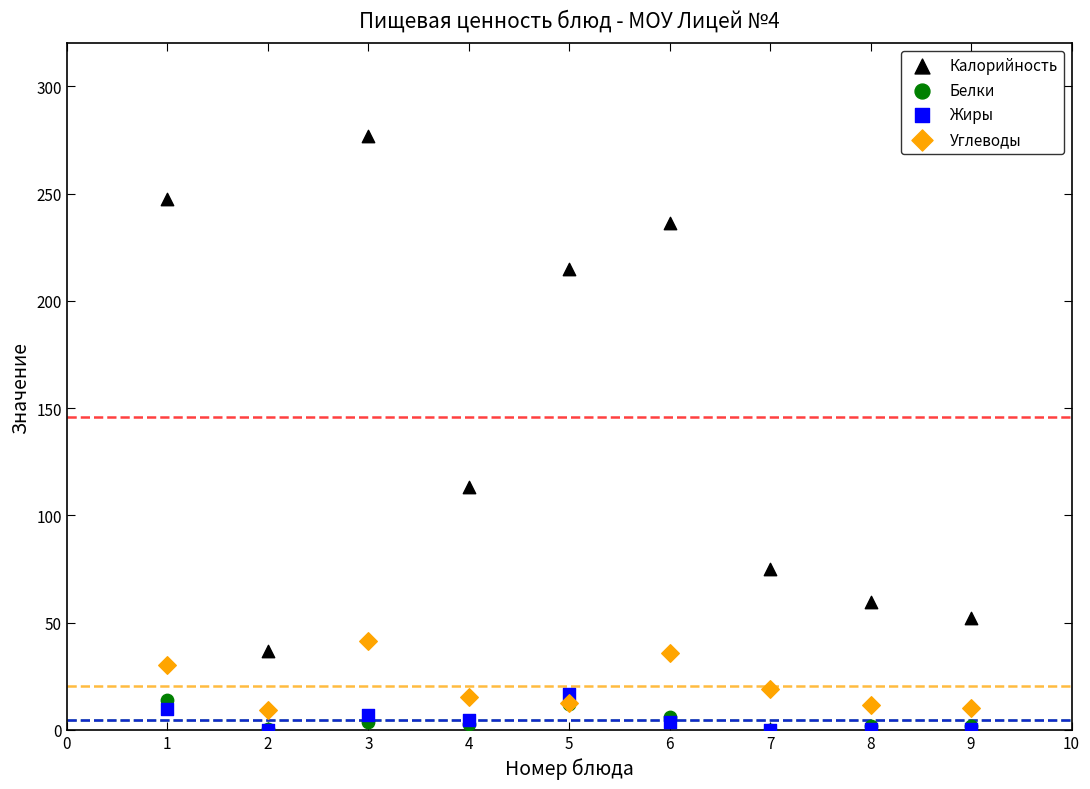

Across all series, what Y value is closest to 138?

113.3